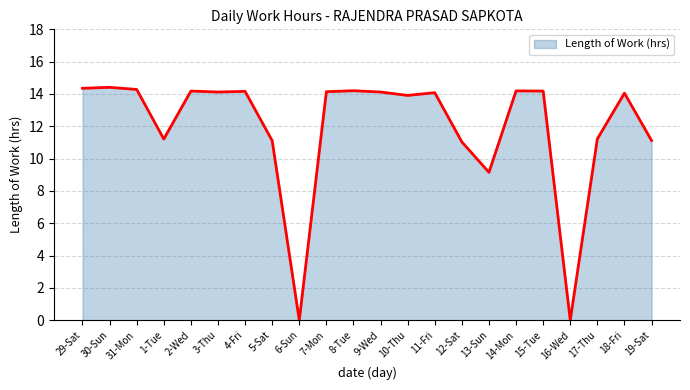

The chart shows a value of 9.1 at 3-Thu. True or false?

False